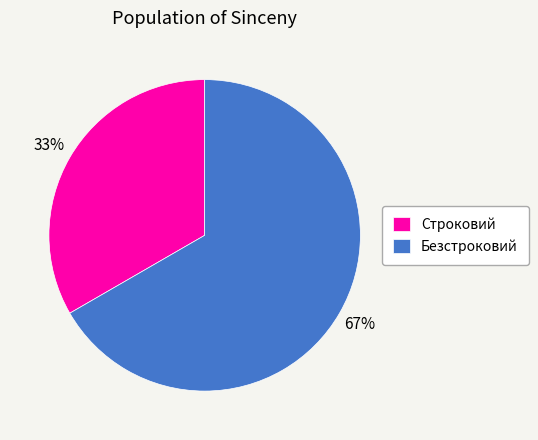

What percentage is the Строковий slice, to the nearest percent?

33%